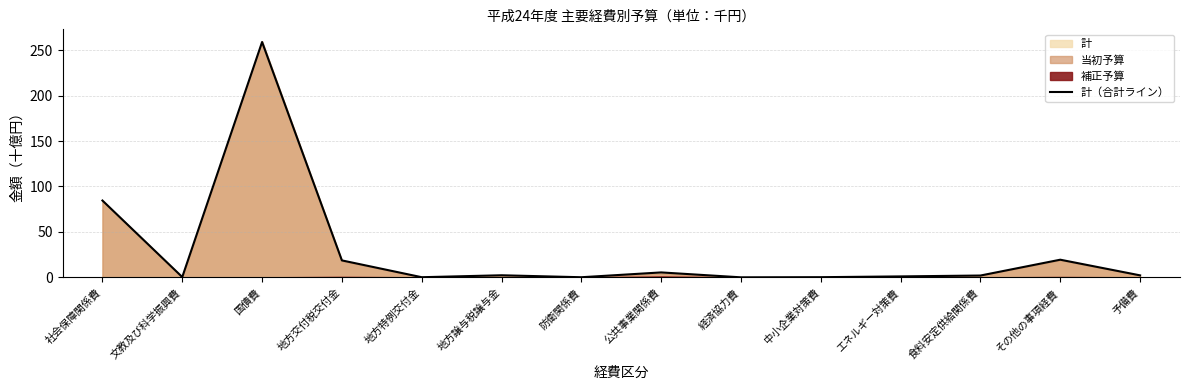

How many interior local peaks (higher than both neighbors) does the data have?

4